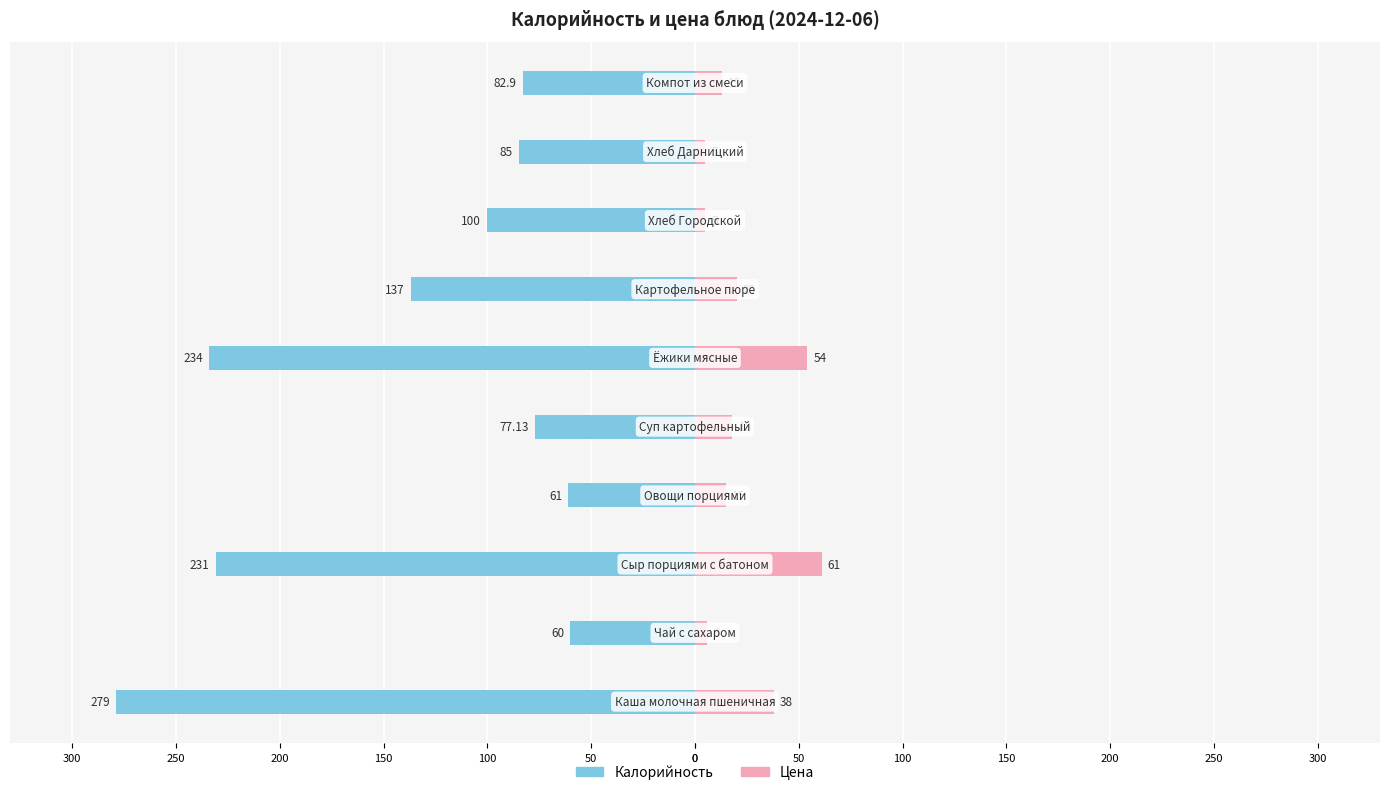

The Цена series shows 22.6 at 150. True or false?

False